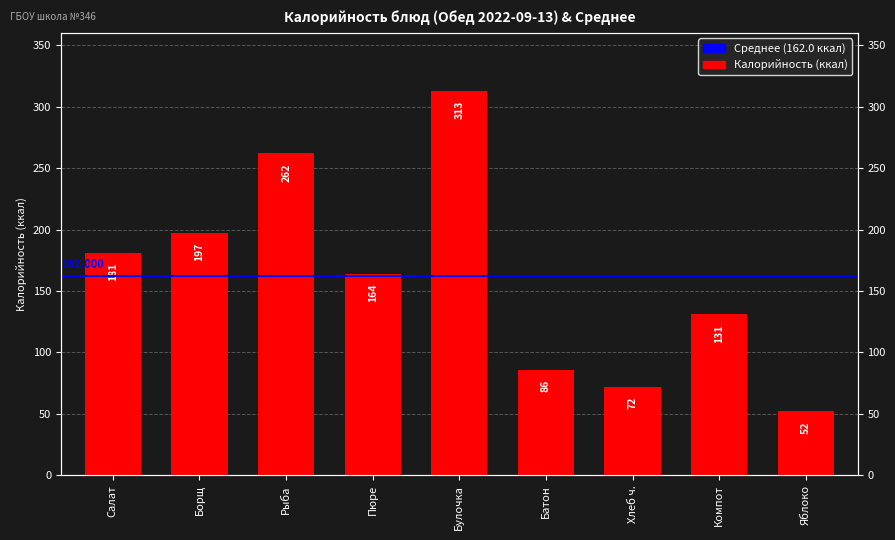

What is the value of the 1st bar from the left?

181